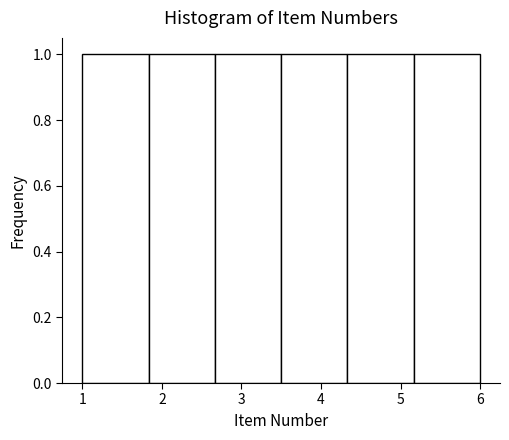

Reading left to right, transcribe this chart: for each bar, give the range it covers on the x-axis and its height. Neither the bar edges nor the heights are printed on the chart, so give them approximately, as read against the axes.

1.0 to 1.8: 1
1.8 to 2.7: 1
2.7 to 3.5: 1
3.5 to 4.3: 1
4.3 to 5.2: 1
5.2 to 6.0: 1